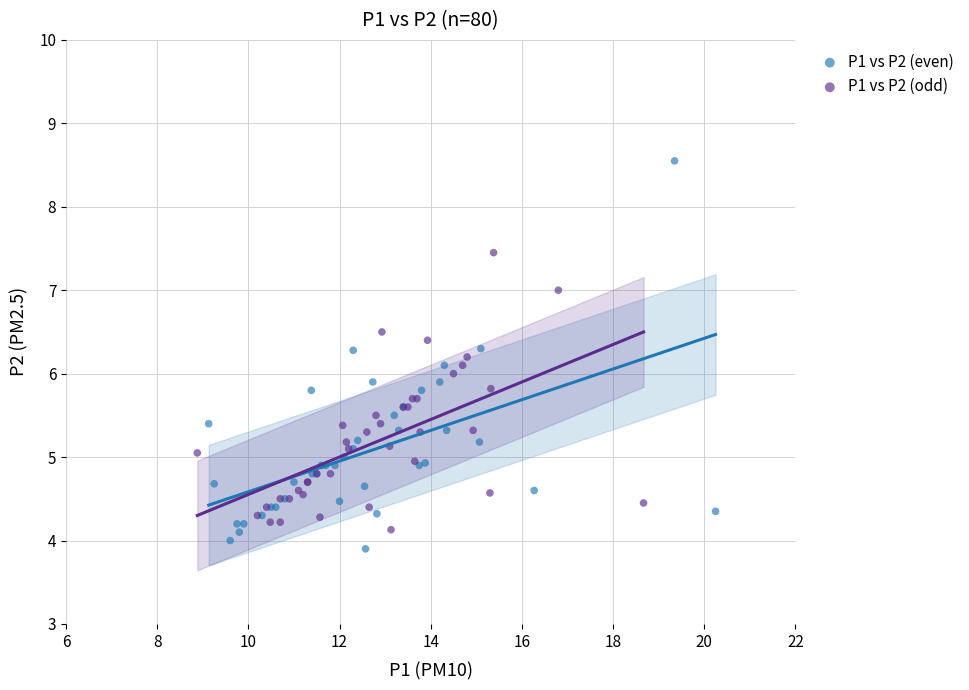

What are all the series names shown in the legend?

P1 vs P2 (even), P1 vs P2 (odd)